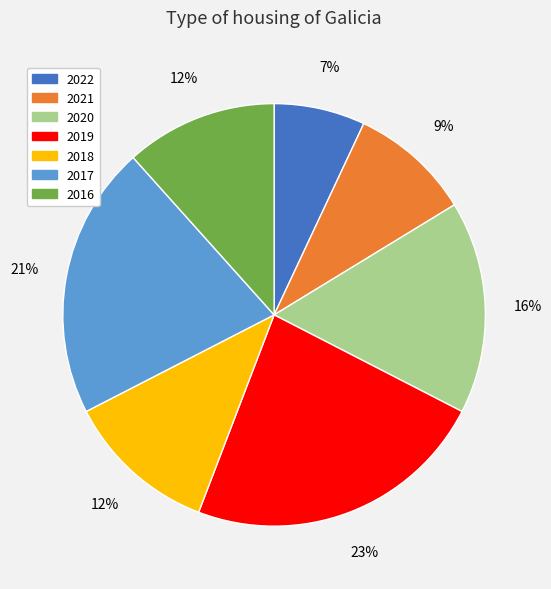

Count the number of slices in the pie.

7